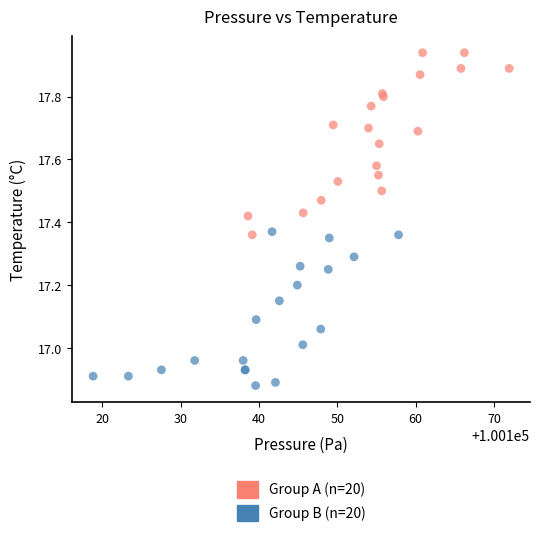

Which series reaches the maximum Y coordinate?

Group A (n=20)